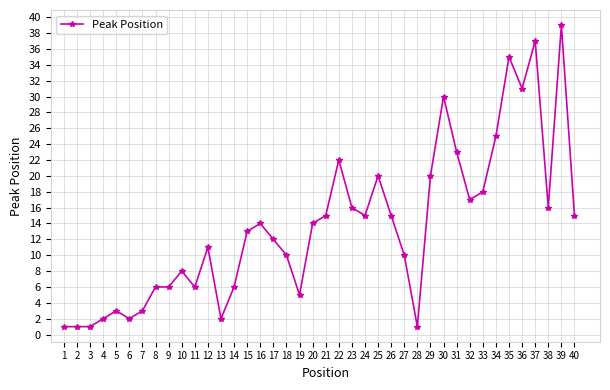

The chart shows a value of 15 at 40. True or false?

True